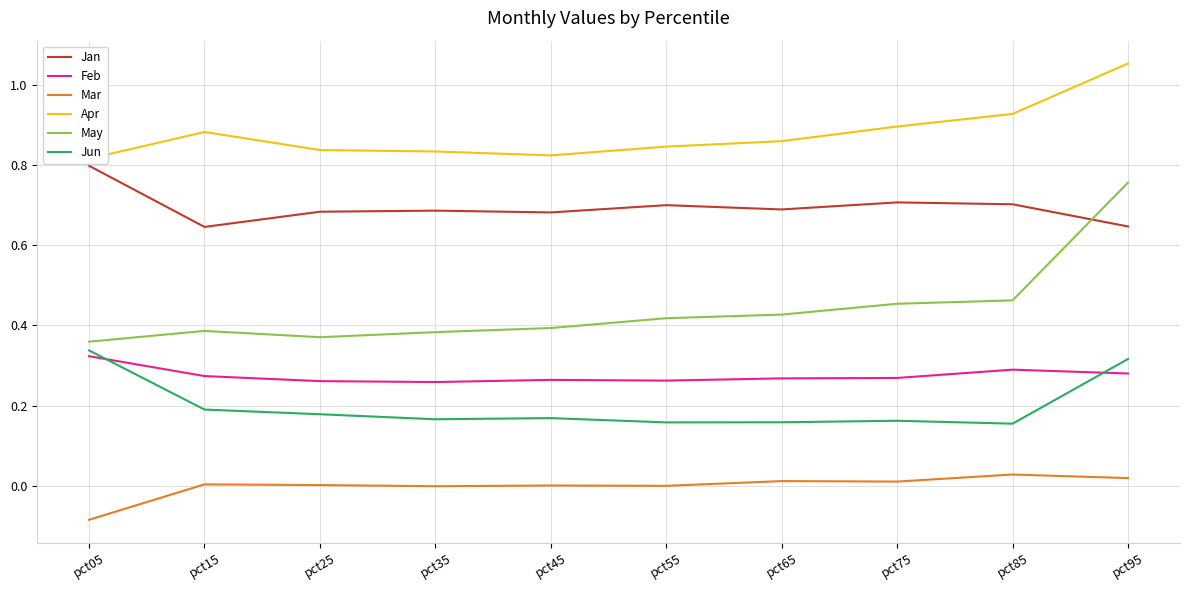

True or false: Apr has more than 1 interior local peaks.

False